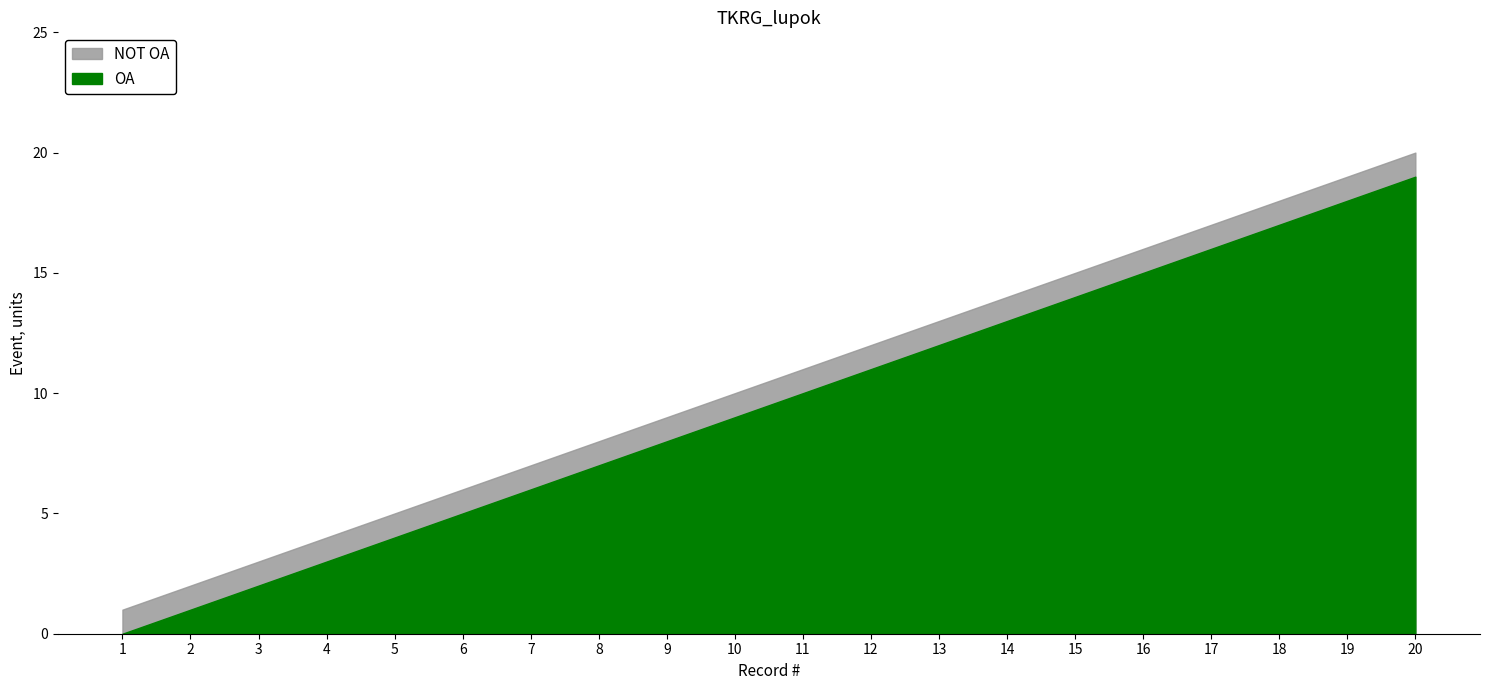

Rank the series by their average value, from lowest to highest.

Row Index, Event (cumulative)